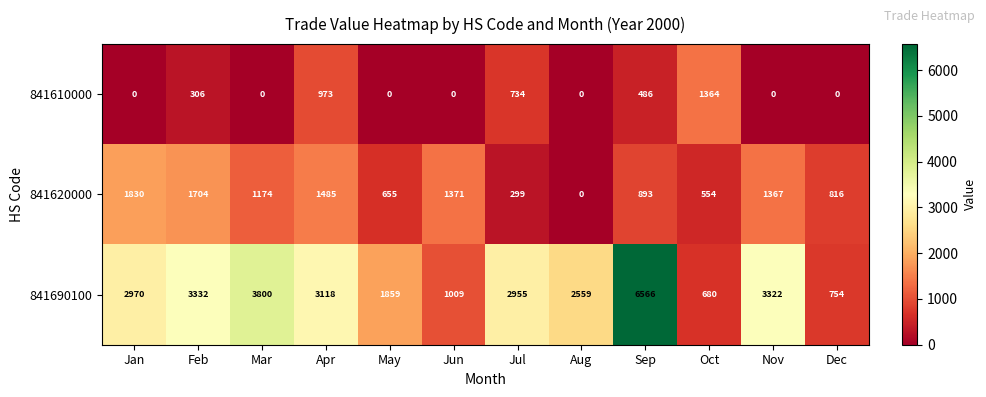

Which category has the lowest value in the 841690100 series?

Oct